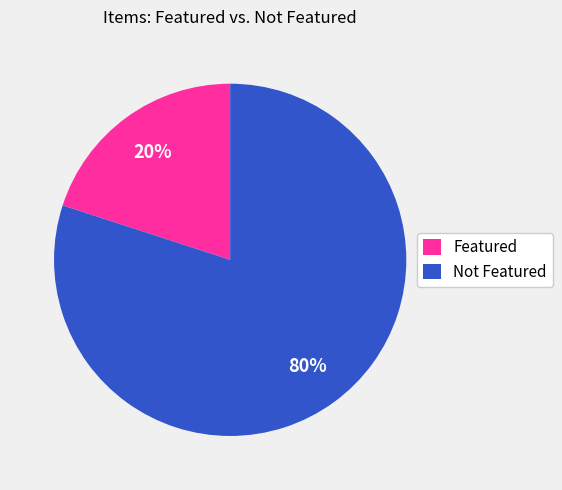

Does Featured represent more than half of the total?

No